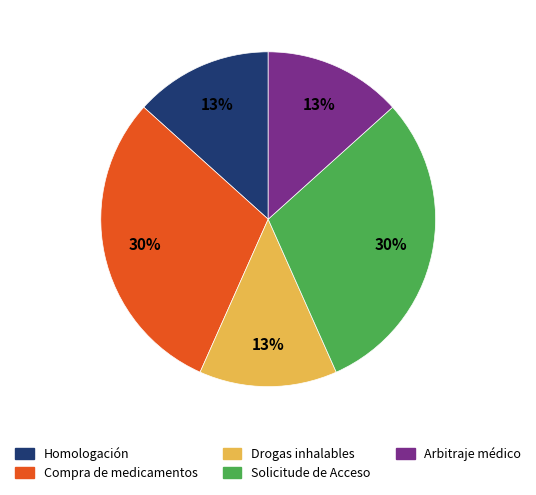

Is there a majority slice in this chart?

No